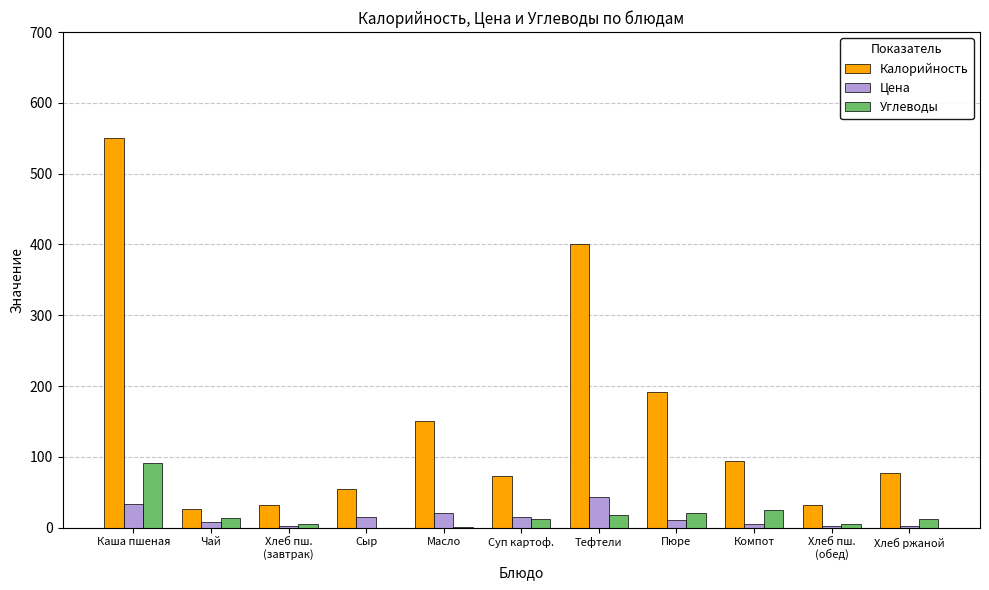

At which label is Калорийность closest to 288?

Пюре